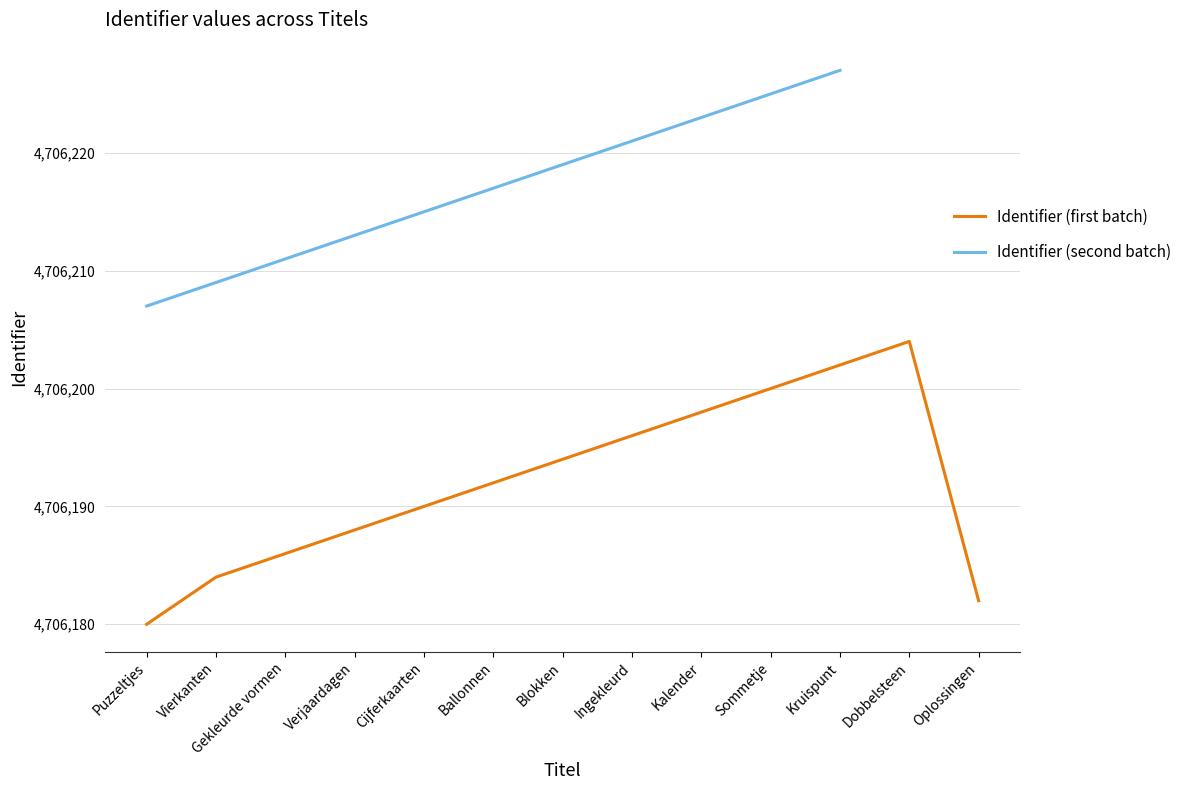

Reading right to left, what are all the values shown in this chart?

Oplossingen=4706182	Dobbelsteen=4706204	Kruispunt=4706202	Sommetje=4706200	Kalender=4706198	Ingekleurd=4706196	Blokken=4706194	Ballonnen=4706192	Cijferkaarten=4706190	Verjaardagen=4706188	Gekleurde vormen=4706186	Vierkanten=4706184	Puzzeltjes=4706180